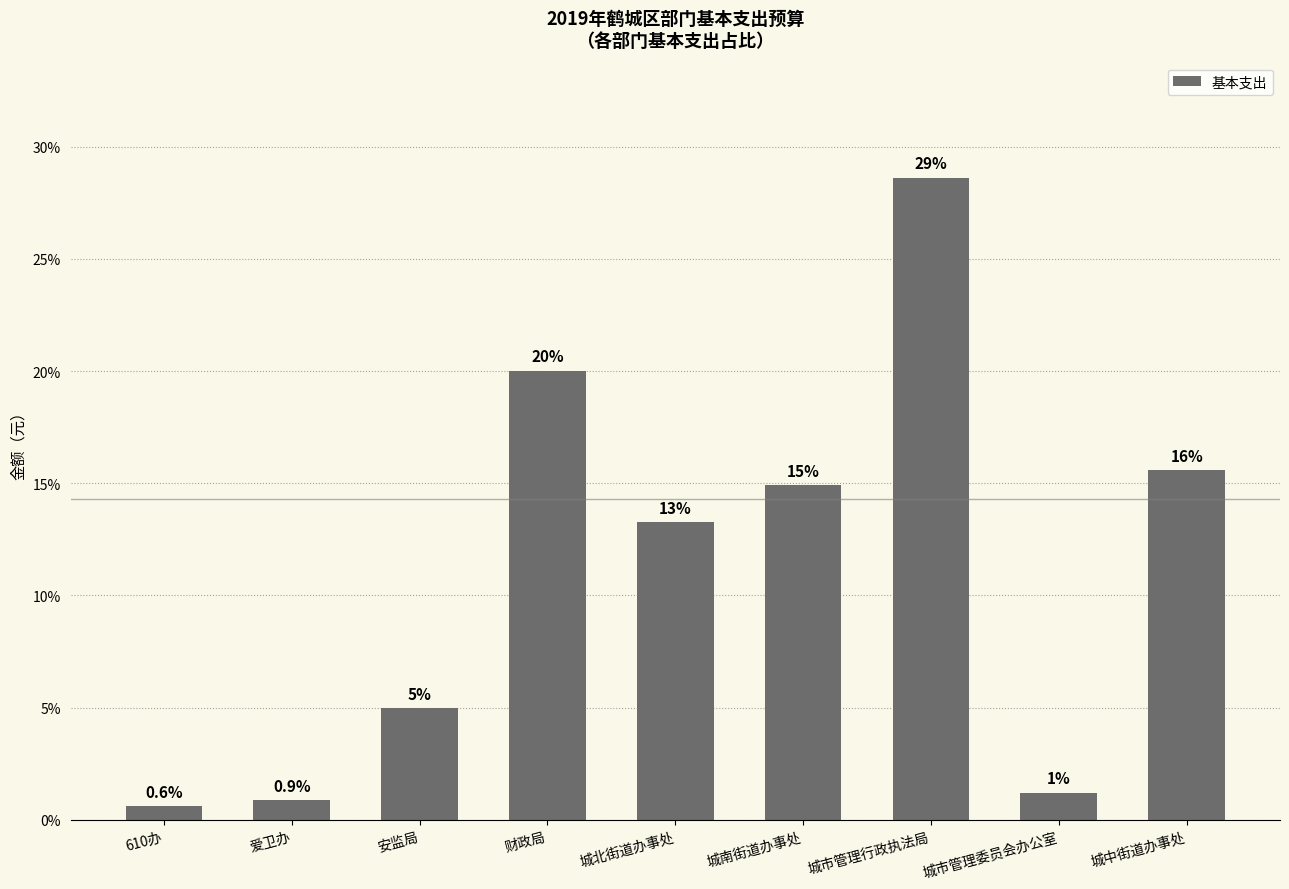

Reading right to left, extract all data points from this chart.

15.6	1.2	28.6	14.9	13.3	20.0	5.0	0.9	0.6